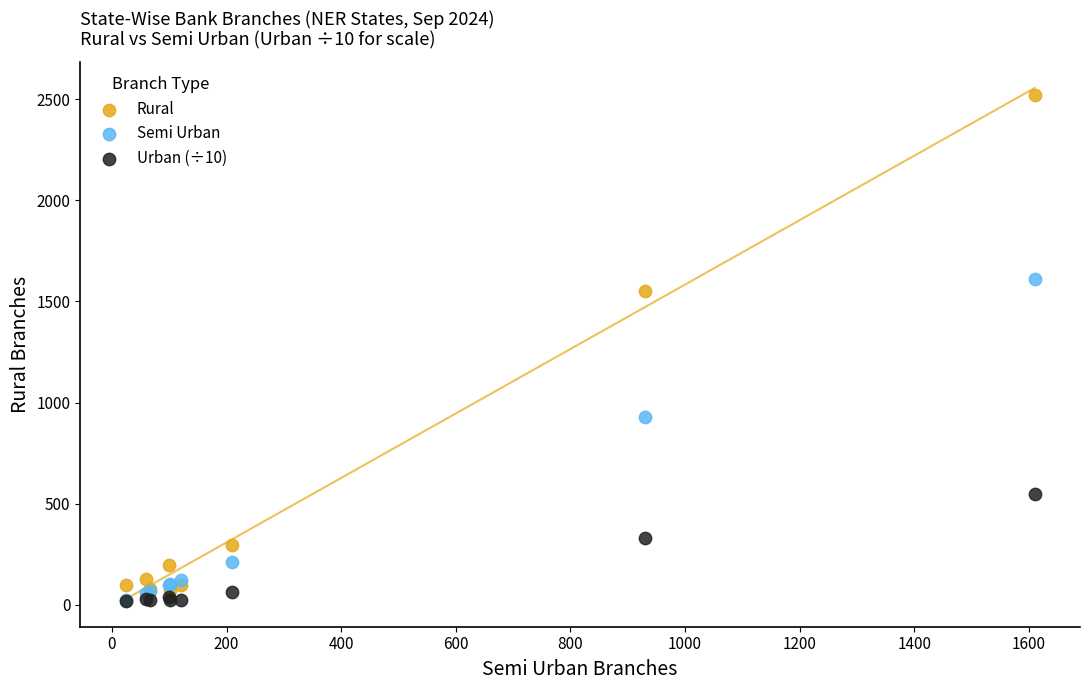

Across all series, what Y value is closest to 1268?

1552.0